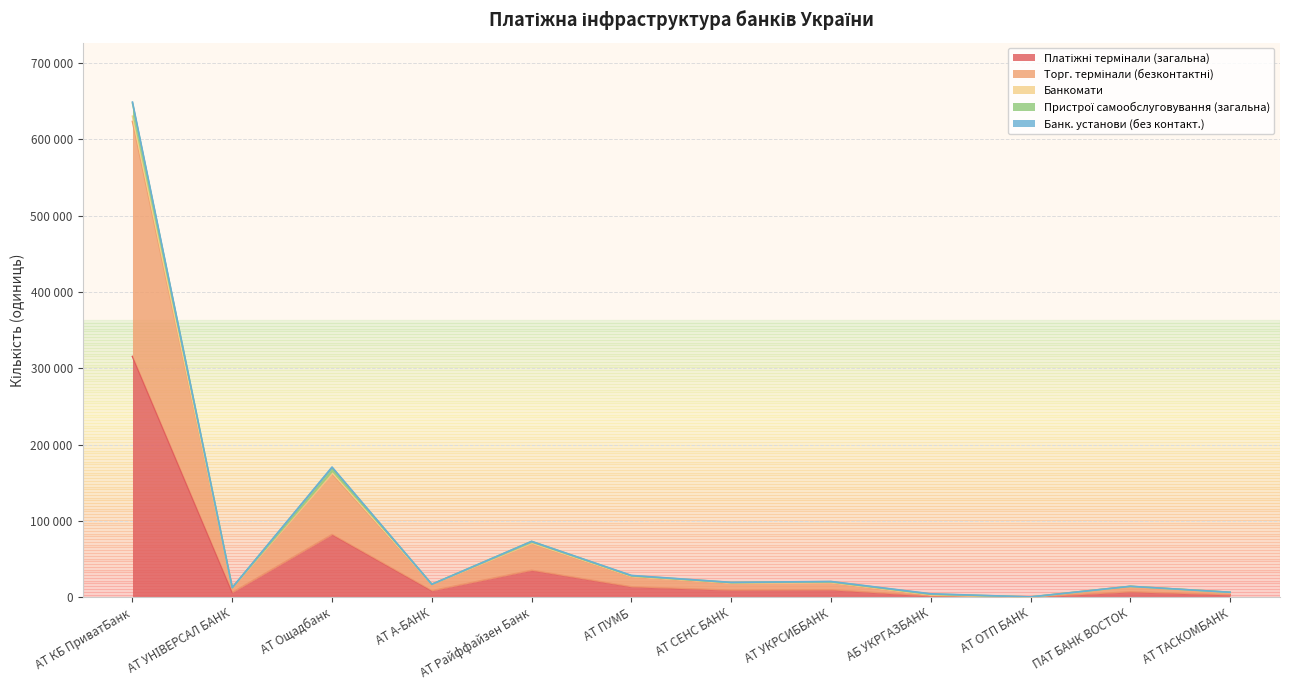

At which label is Банкомати closest to 323892?

АТ Ощадбанк